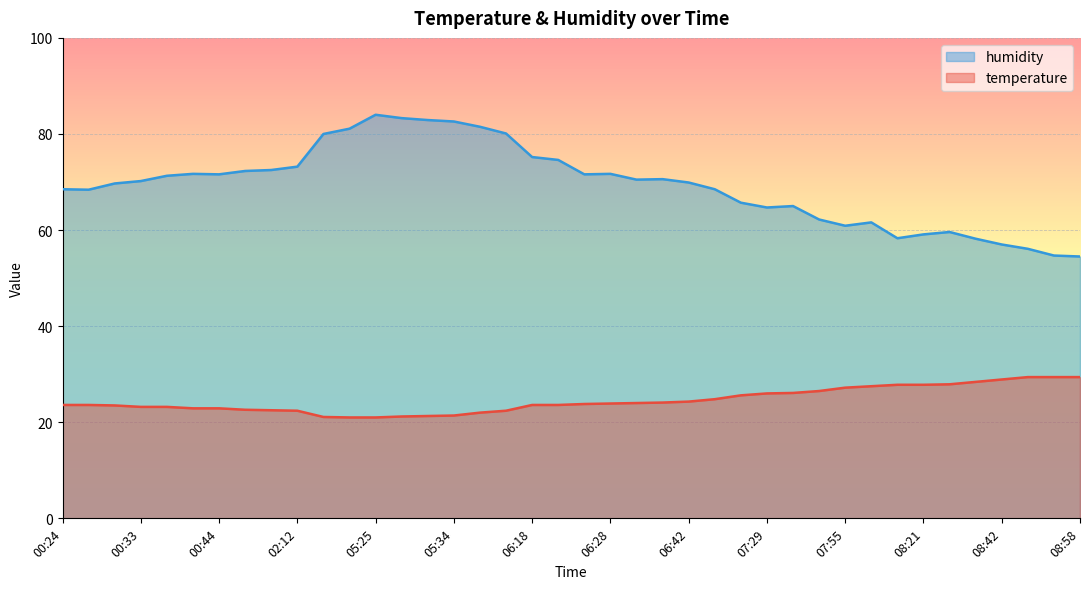

What is the spread (max minus min) of values at 02:12?

50.8